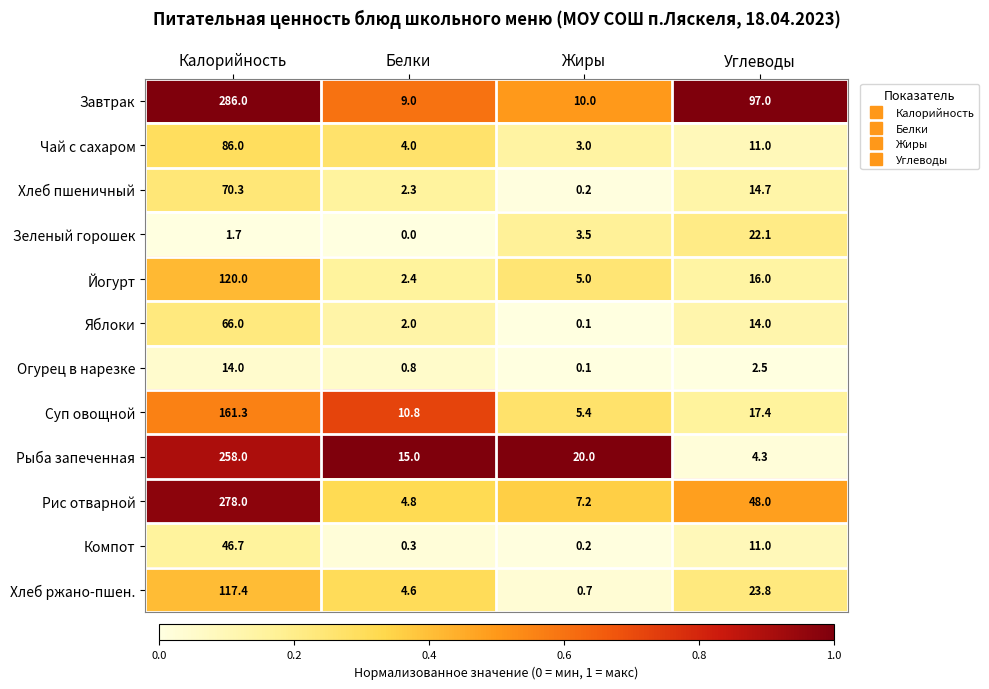

Rank the series by their maximum value, from lowest to highest.

Огурец в нарезке, Зеленый горошек, Компот, Яблоки, Хлеб пшеничный, Чай с сахаром, Хлеб ржано-пшен., Йогурт, Суп овощной, Рыба запеченная, Рис отварной, Завтрак